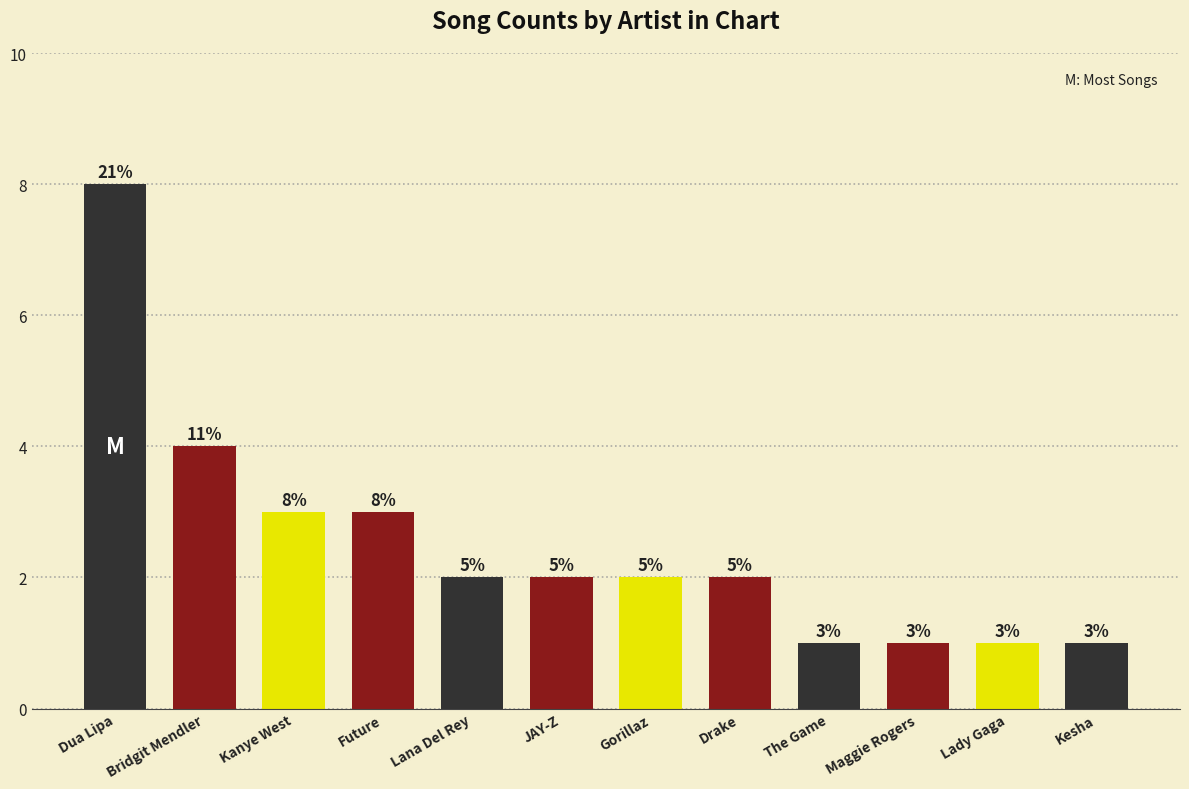

At which label does the data first exceed 2?

Dua Lipa